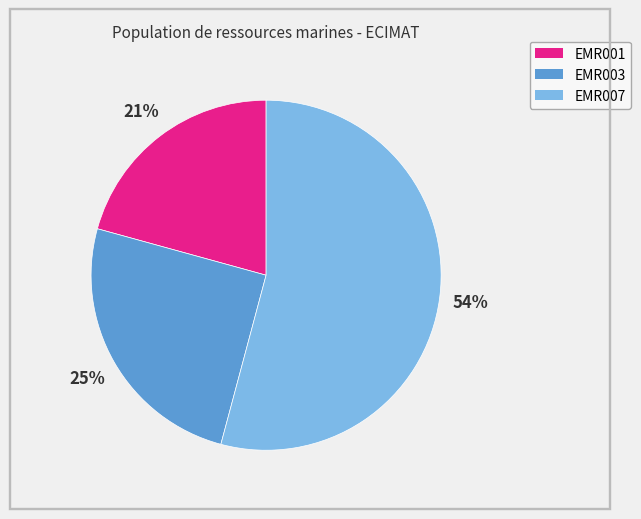

True or false: EMR003 accounts for 30% of the total.

False